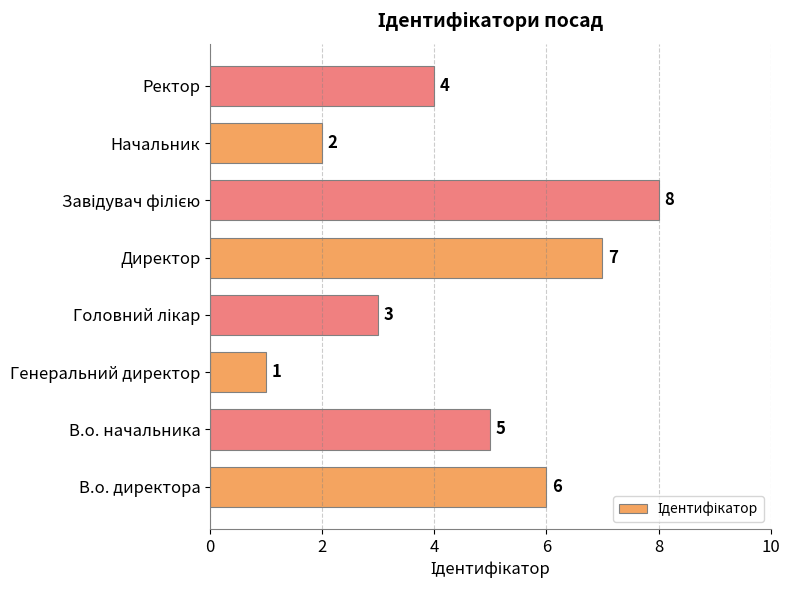

Are the bars horizontal?

Yes